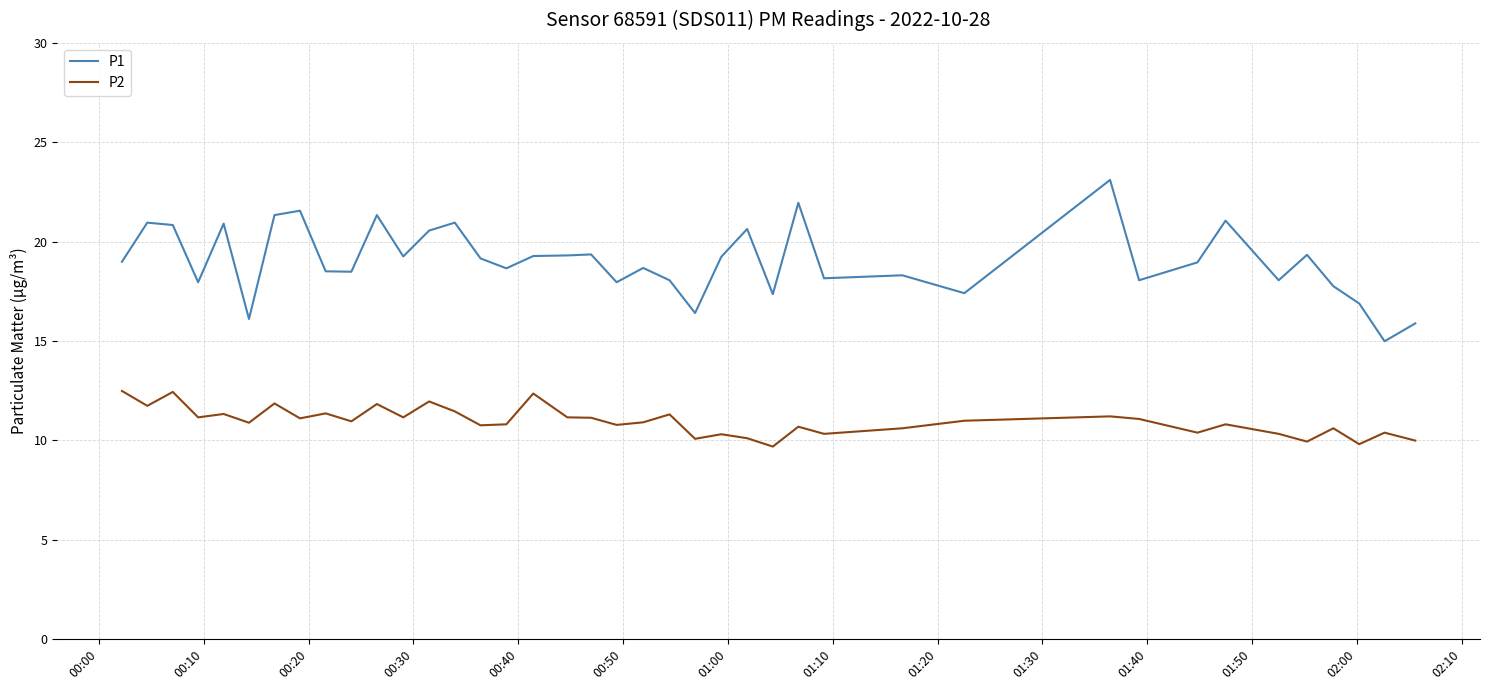

What is the difference between the maximum and minimum values in the P2 series?

2.8